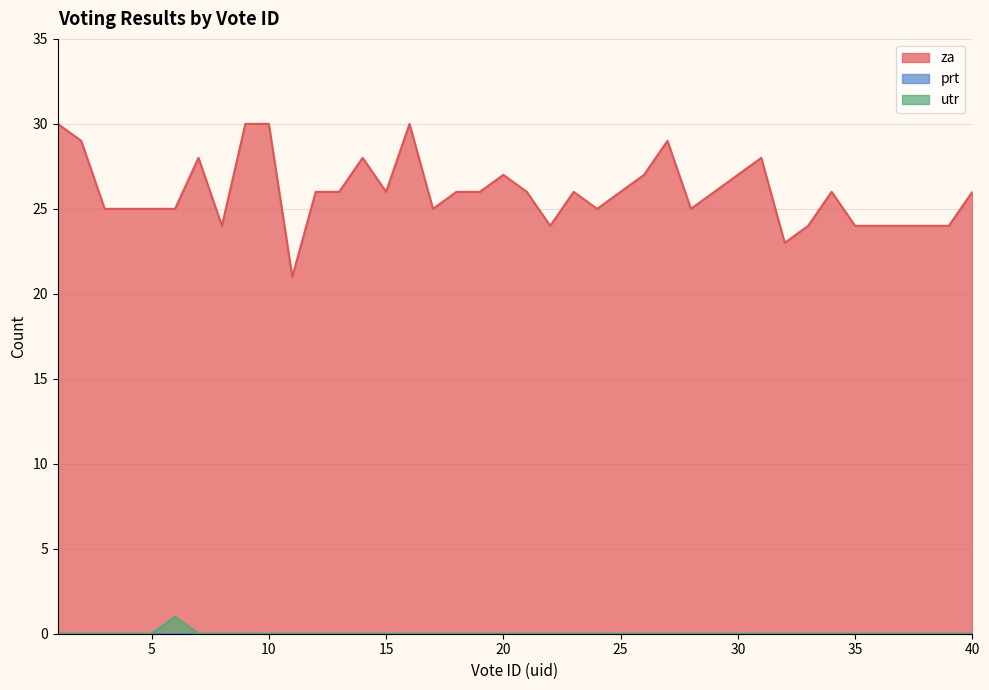

Which has a higher value, 19 or 14?

14